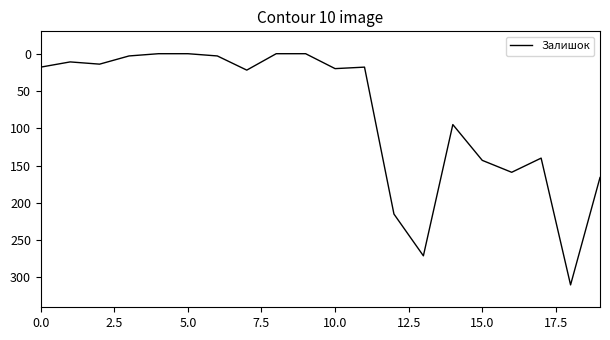

True or false: there are more than 2 points higher than both neighbors.

True